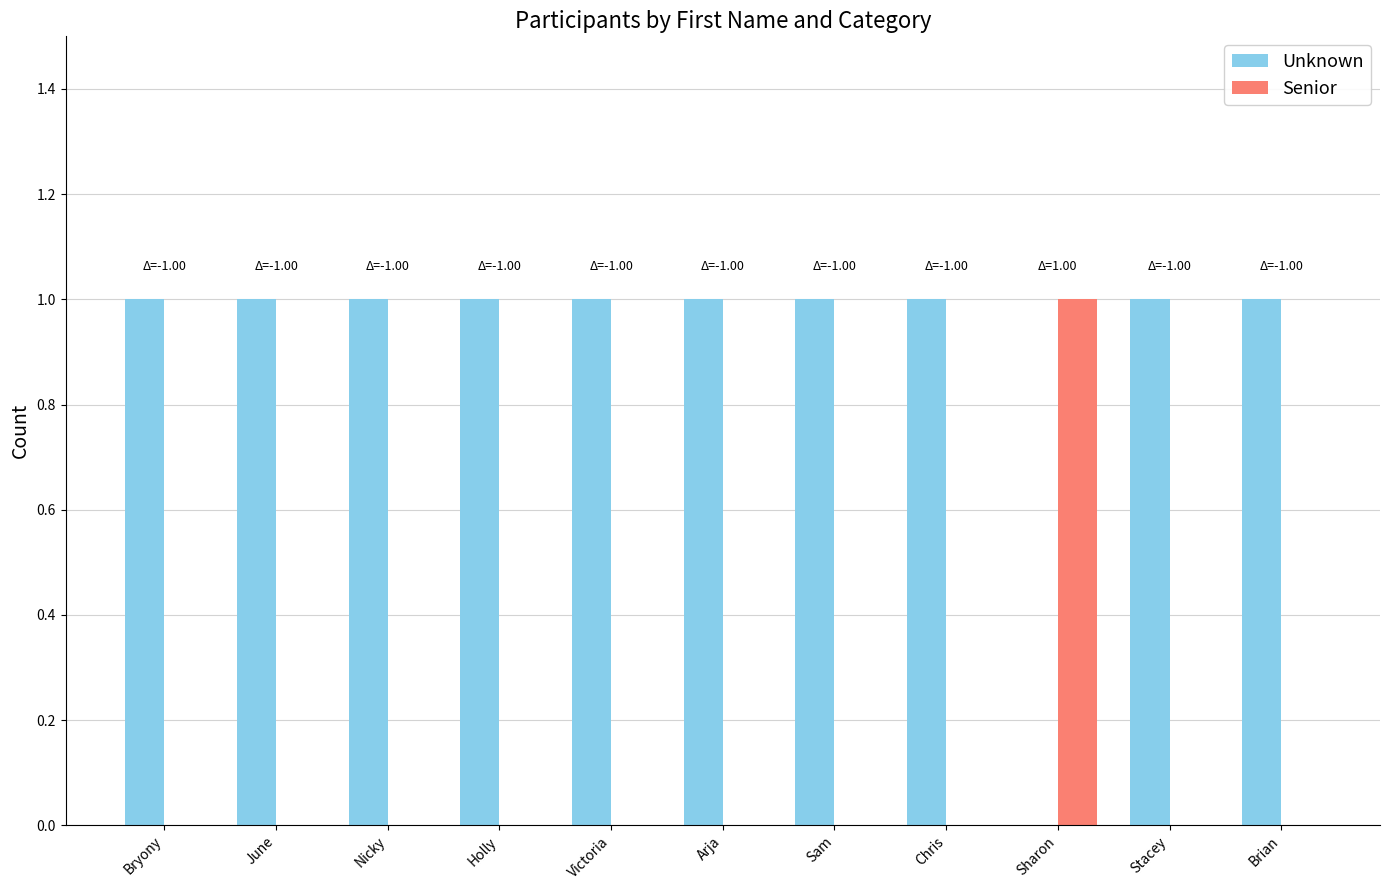

Is the value of Unknown at Arja greater than the value of Senior at Holly?

Yes